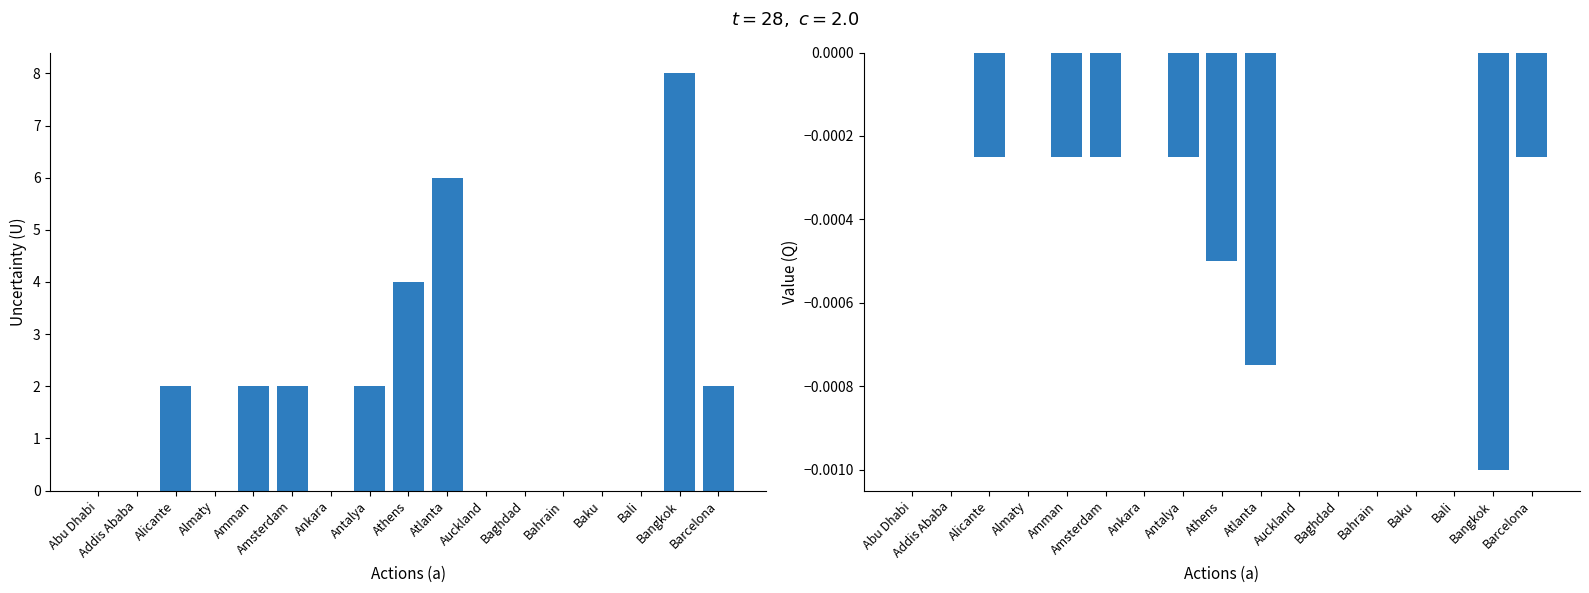

How many bars are there in each group?

2